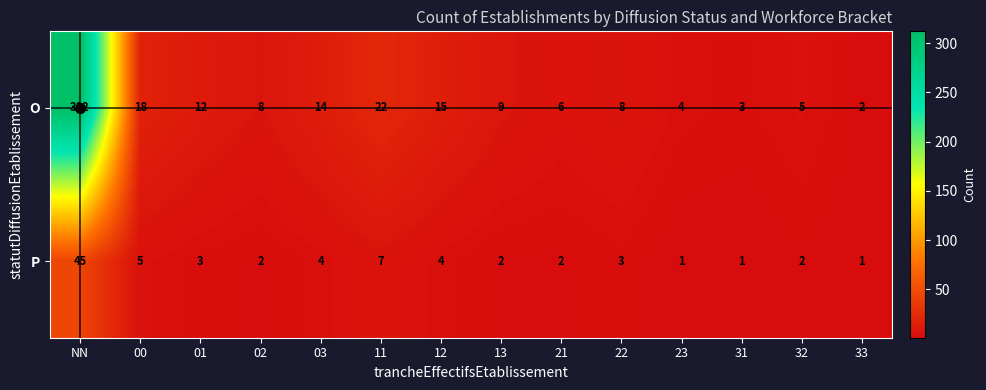

How many data points does each series have?

14